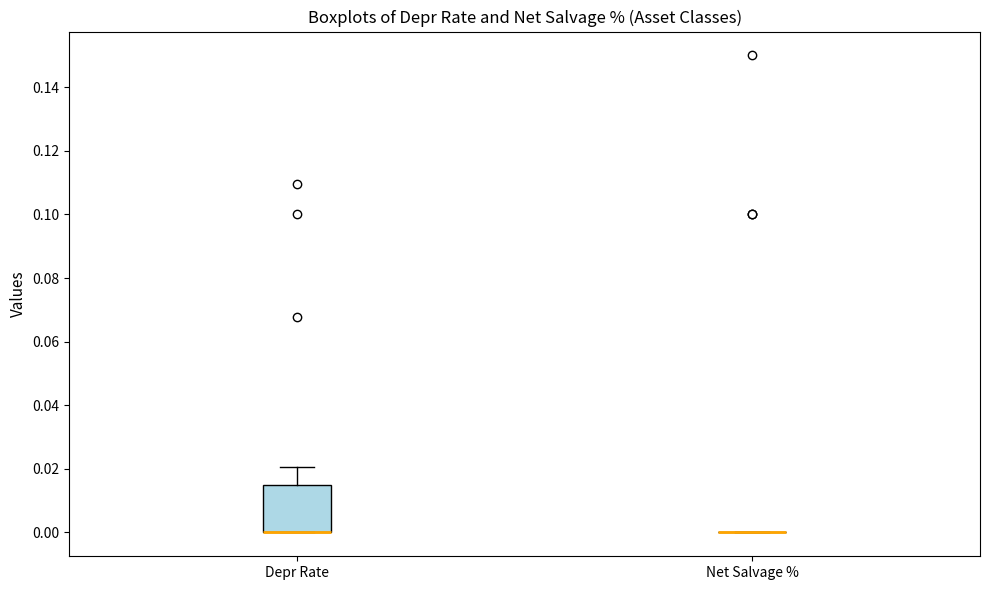

Which box is the tallest, from its lower edge to its upper edge?

Depr Rate